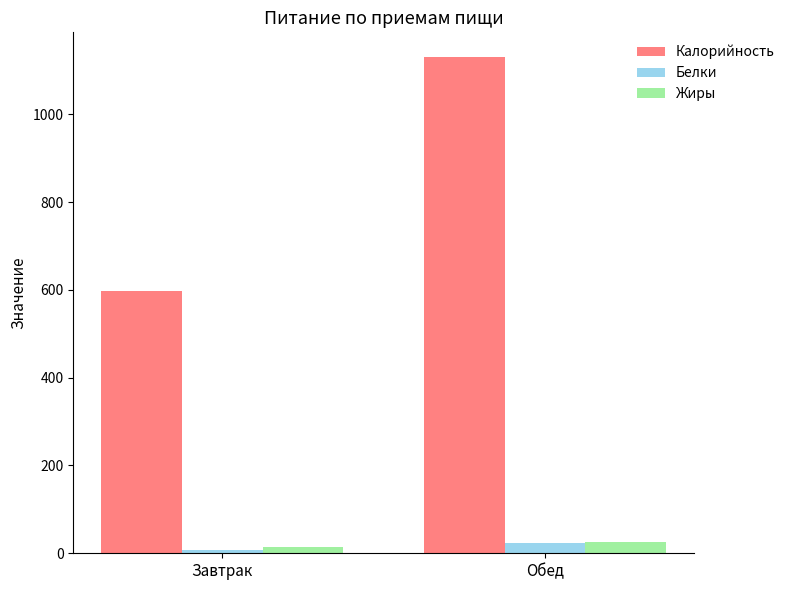

What is the difference between the highest and lowest values at Завтрак?

589.8